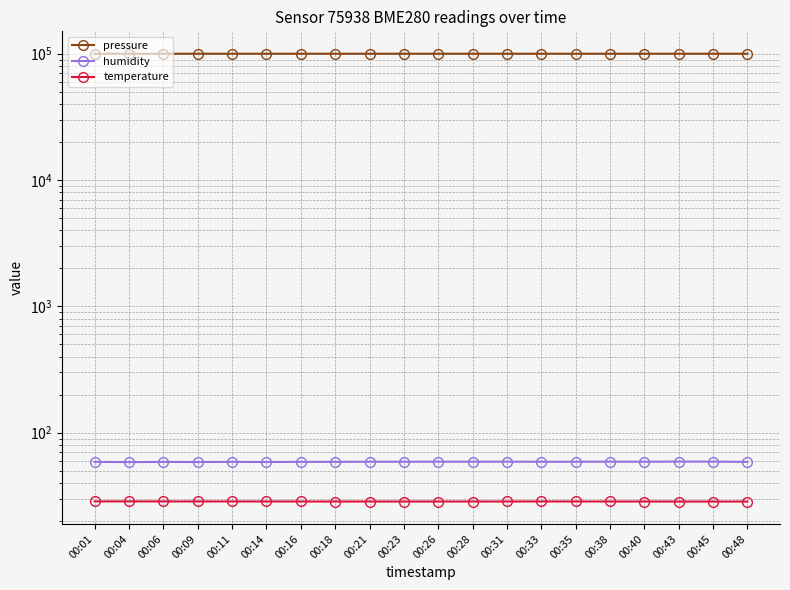

Is it true that temperature equals 11.5 at 00:18?

False